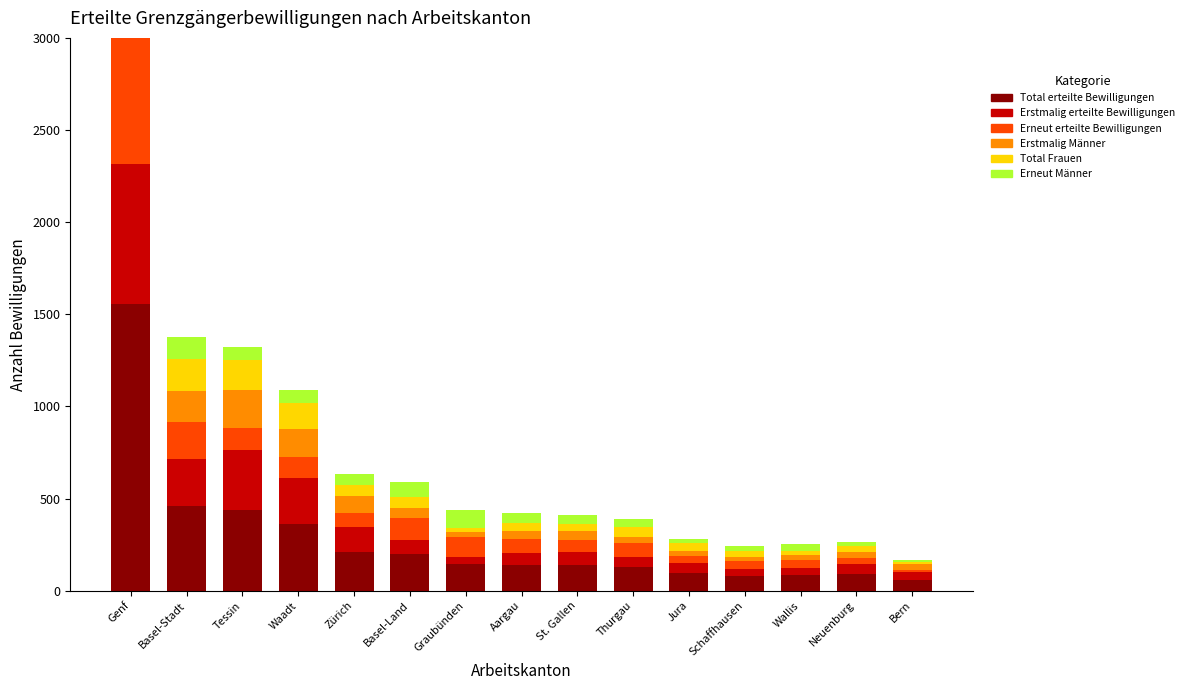

The Erstmalig erteilte Bewilligungen series shows 72 at St. Gallen. True or false?

True